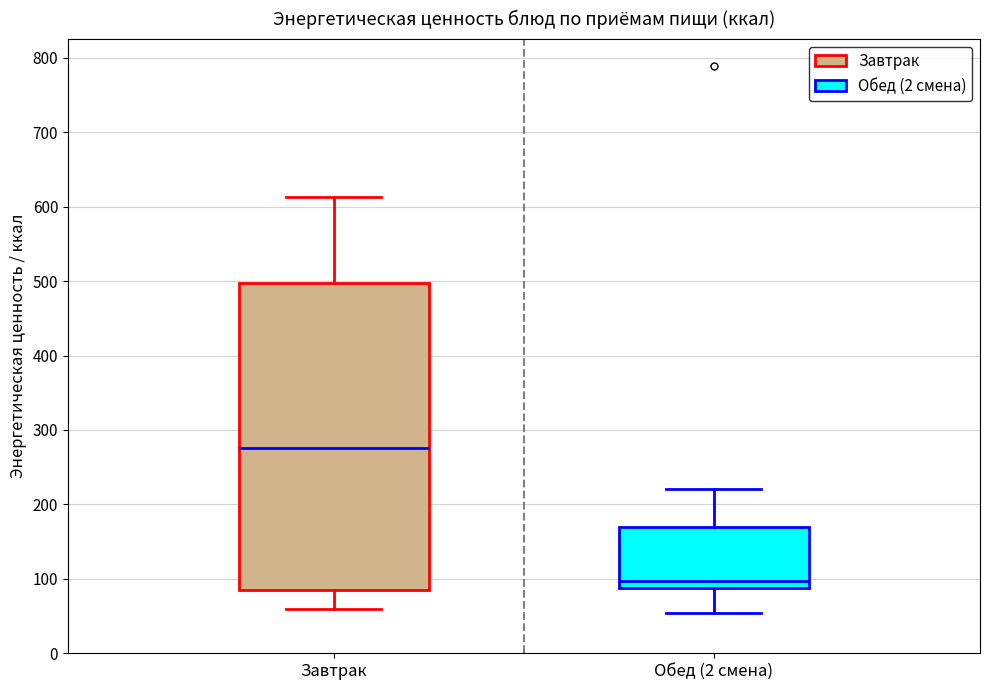

Comparing the boxes themselves (not the whiskers), which one is the tallest?

Завтрак